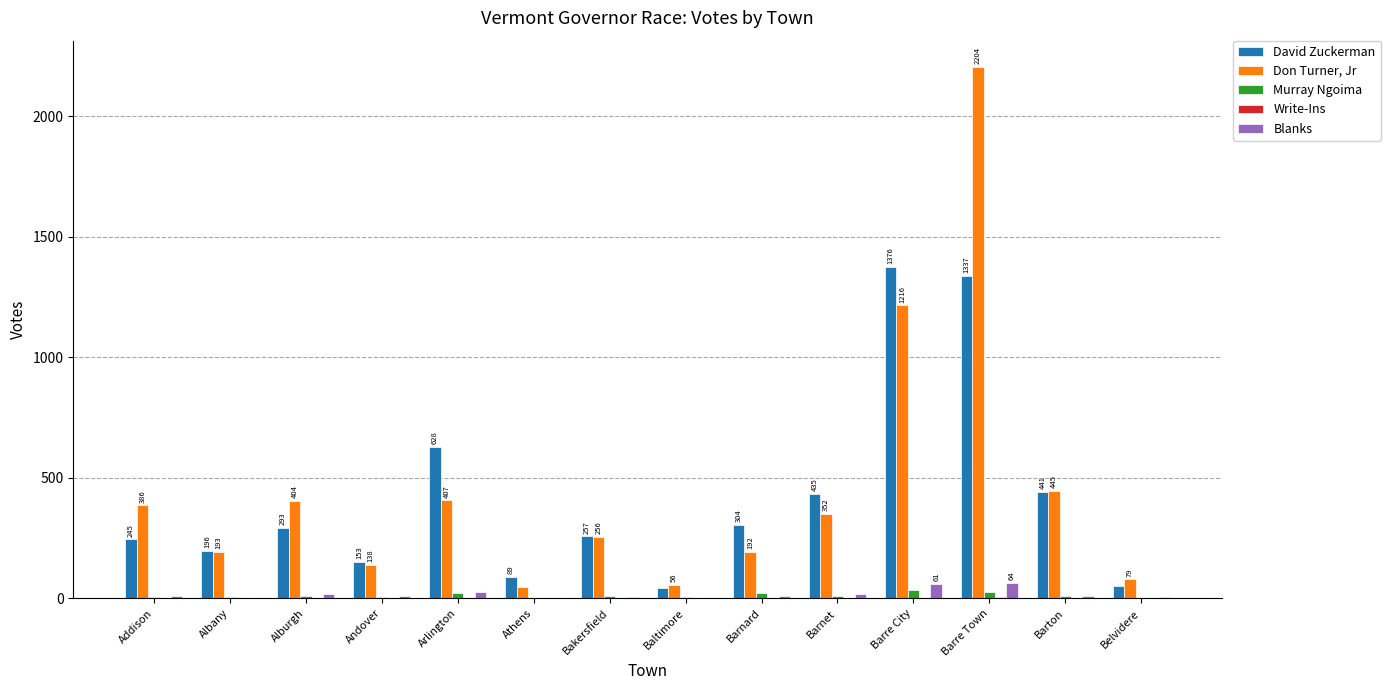

What is the average value of the Murray Ngoima series?

12